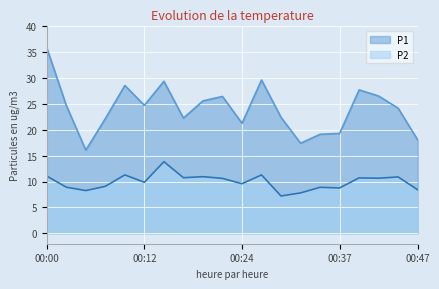

Between 00:12 and 00:34, which series saw the biggest shift?

P1